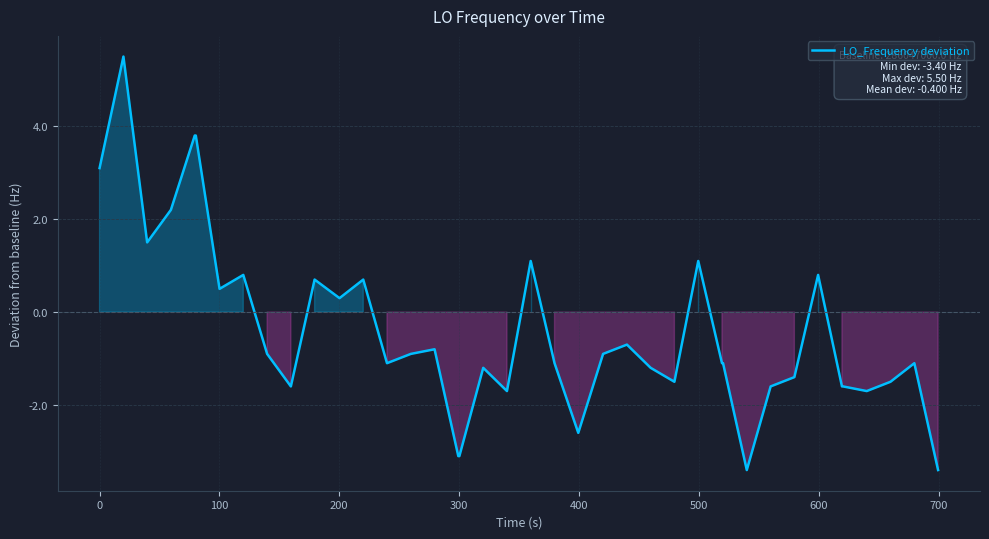

How many lines are shown in the chart?

1